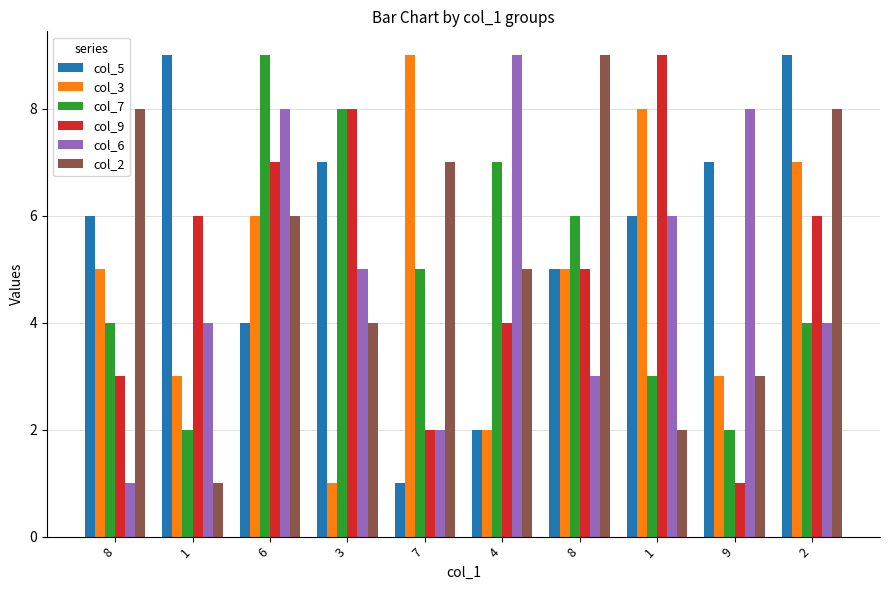

Reading left to right, list all the values displayed in this chart.

col_5: 6	9	4	7	1	2	5	6	7	9
col_3: 5	3	6	1	9	2	5	8	3	7
col_7: 4	2	9	8	5	7	6	3	2	4
col_9: 3	6	7	8	2	4	5	9	1	6
col_6: 1	4	8	5	2	9	3	6	8	4
col_2: 8	1	6	4	7	5	9	2	3	8